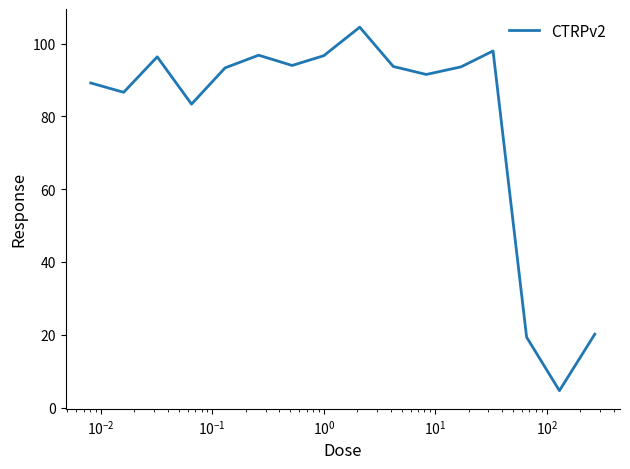

What is the difference between the maximum and minimum values?

99.9